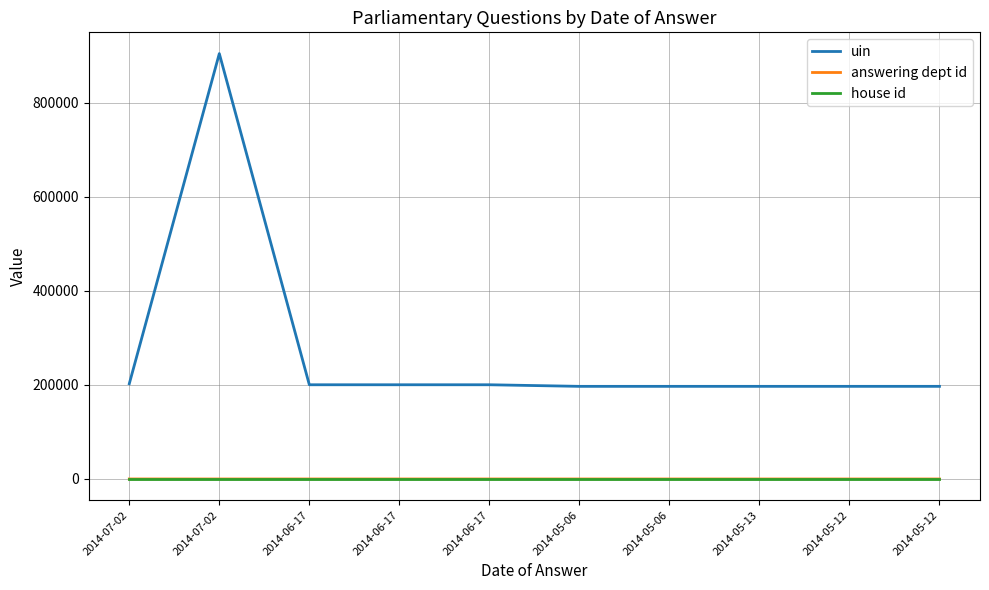

Is it true that house id equals 1 at 2014-06-17?

True